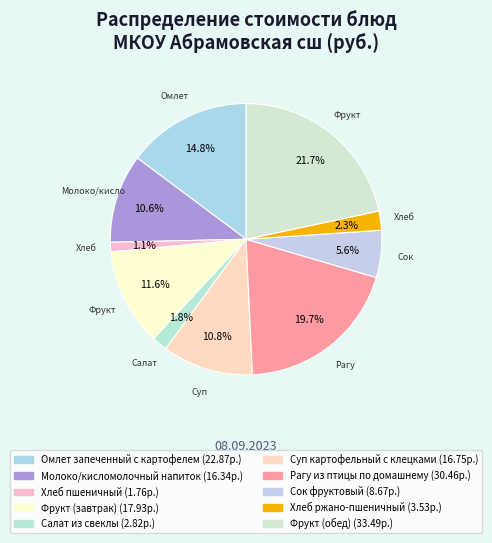

Count the number of slices in the pie.

10